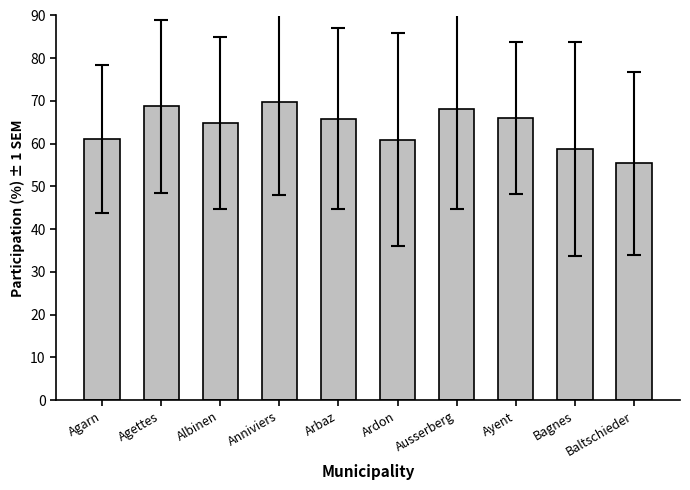

Which label corresponds to the largest value in the chart?

Anniviers